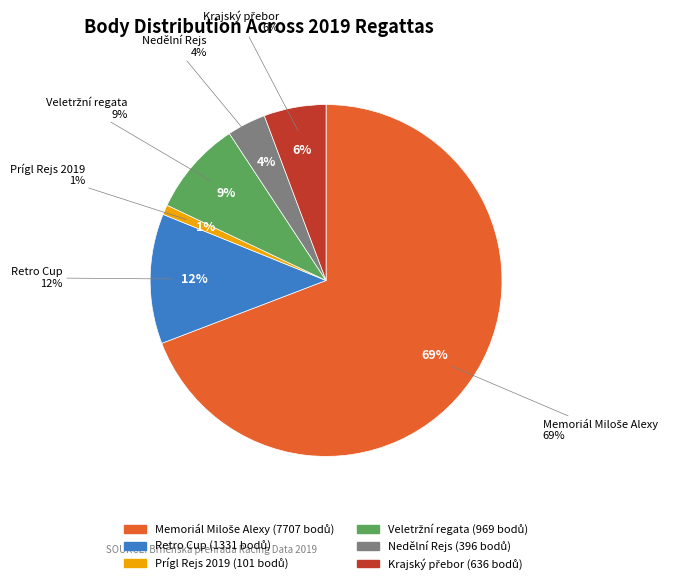

To the nearest percent, what is the average slice percentage?

17%